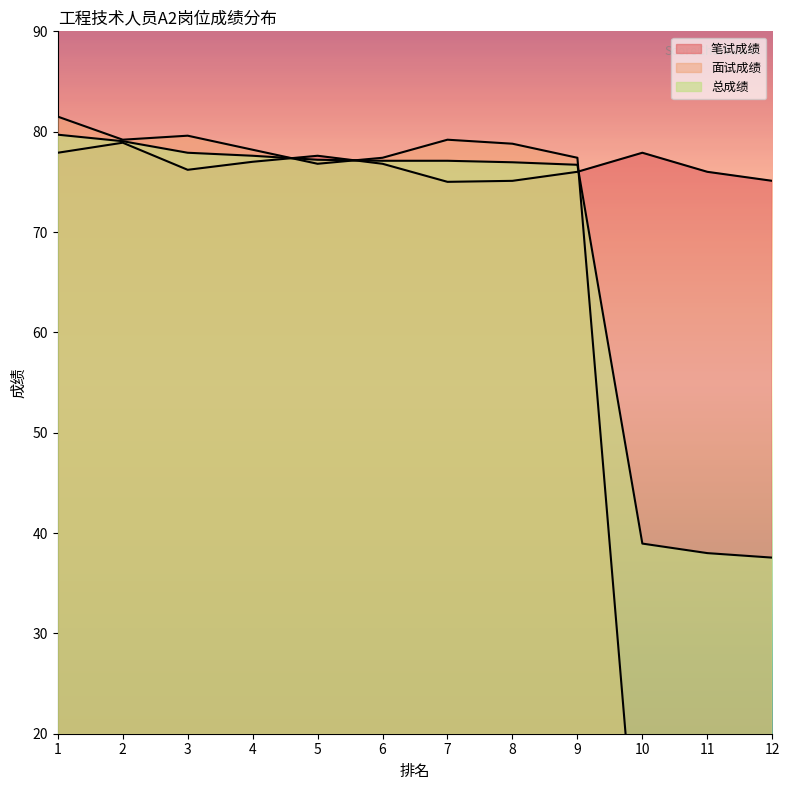

Count the number of data series in this chart.

3